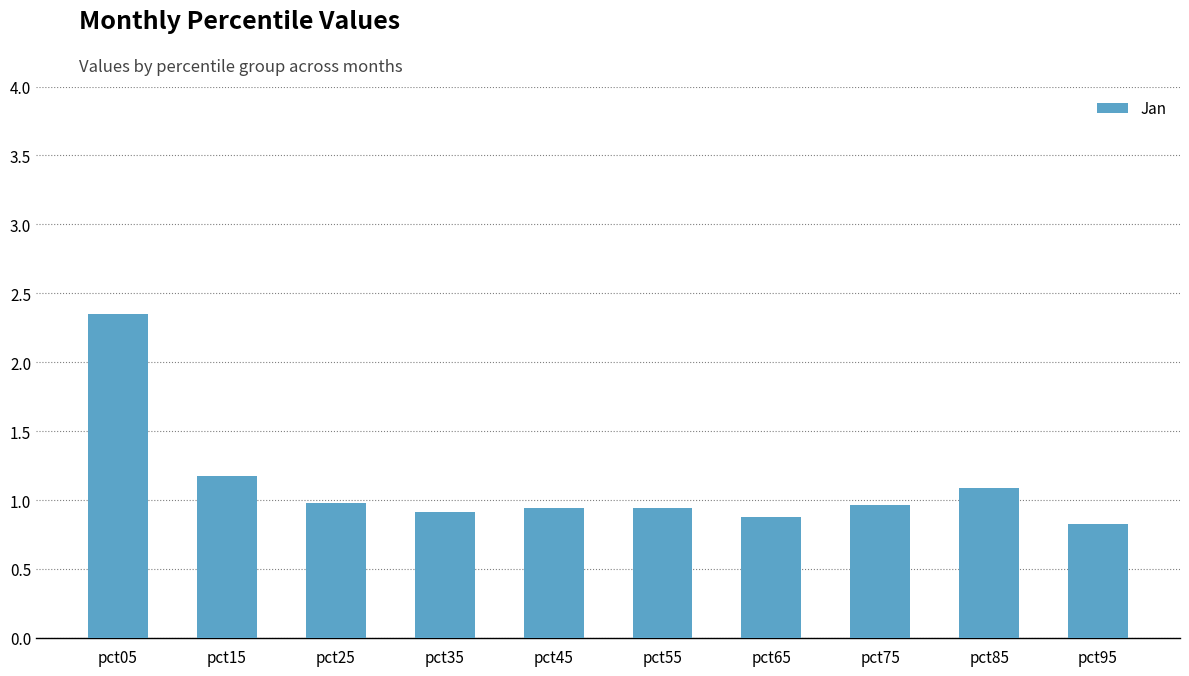

Where is the data nearest to the value 1?

pct25